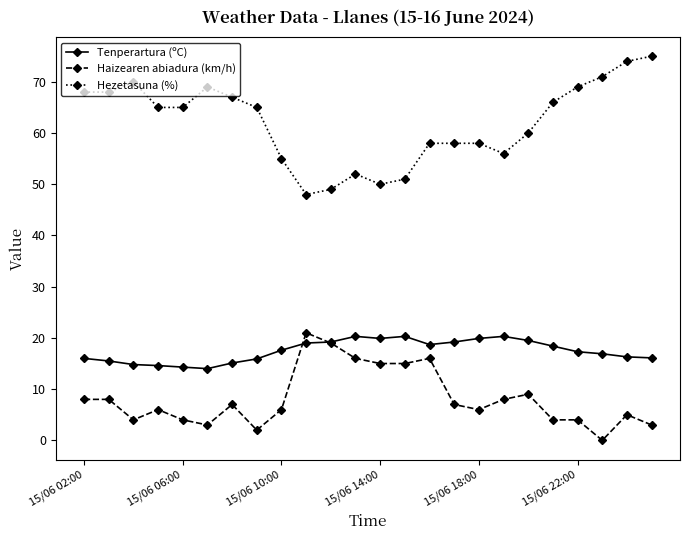

What is the difference between the second highest and second lowest values in the Tenperartura (ºC) series?

6.0